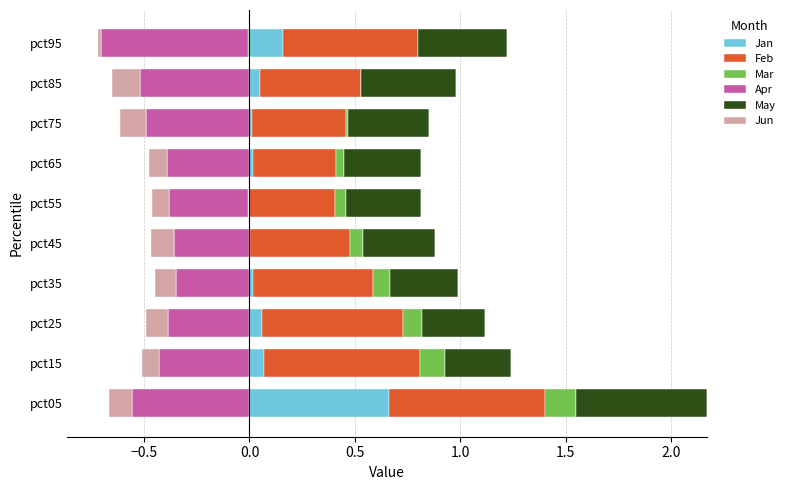

What is the approximate value of Mar at pct25?

0.1